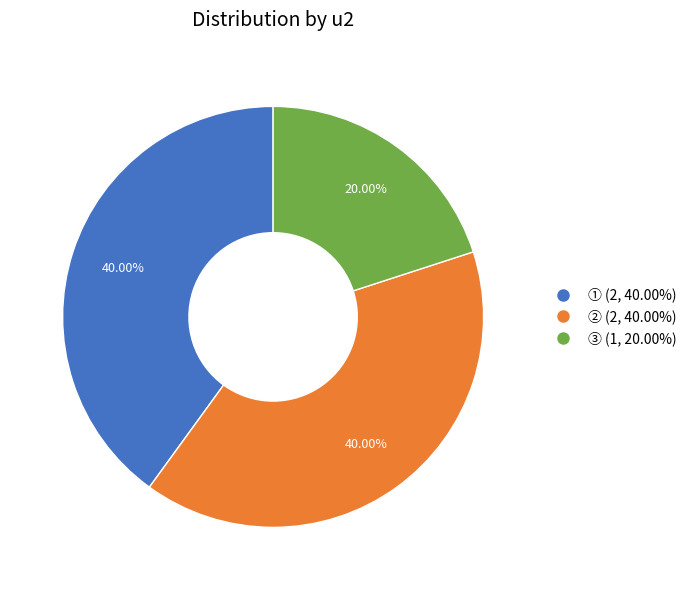

How many slices are in this pie chart?

3